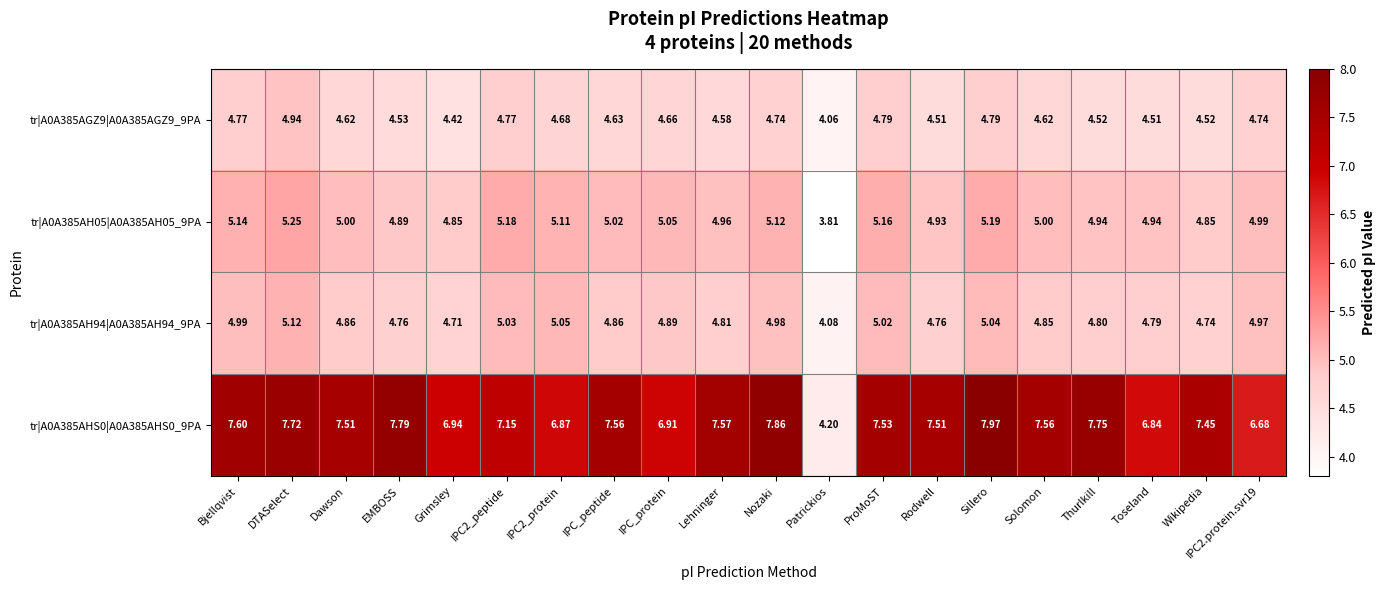

At which label is tr|A0A385AH05|A0A385AH05_9PA closest to 4?

Patrickios